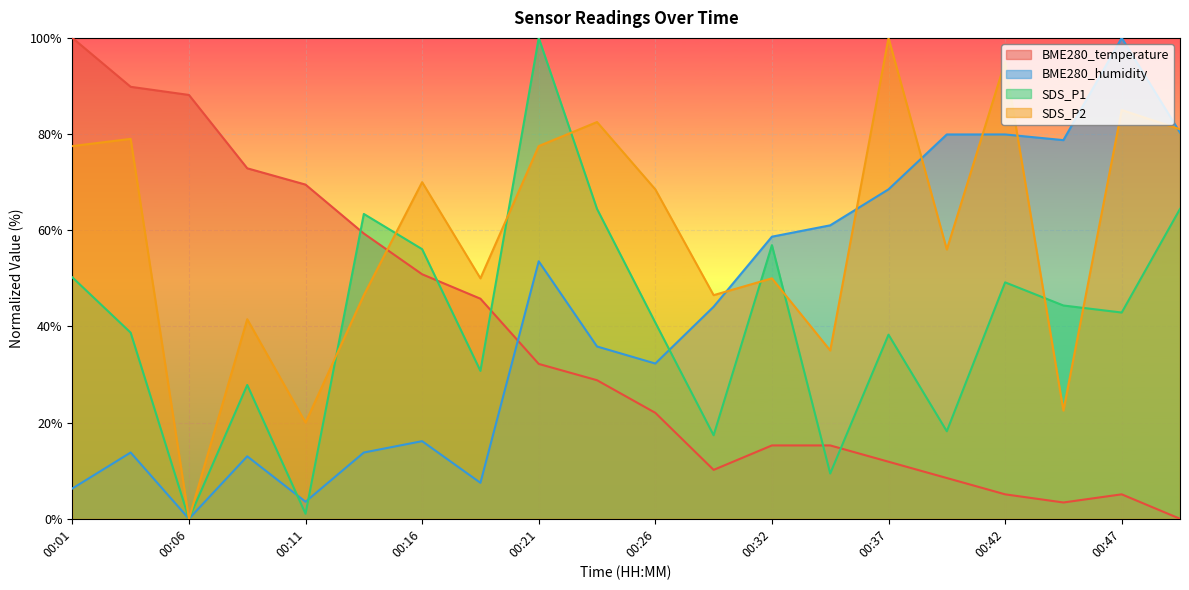

At which label does BME280_temperature first exceed 28?

00:01